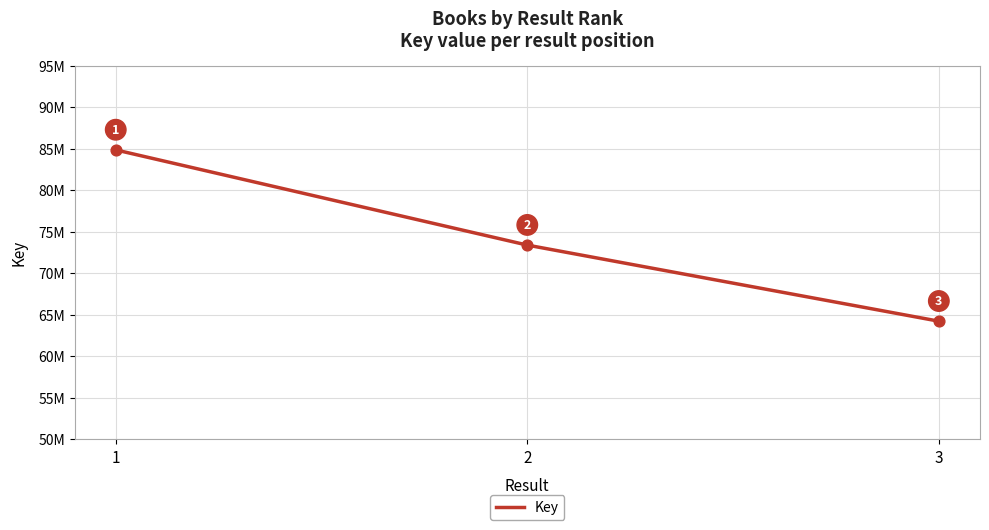

Approximately how many times larger is the value at 1 compared to 2?

1.2